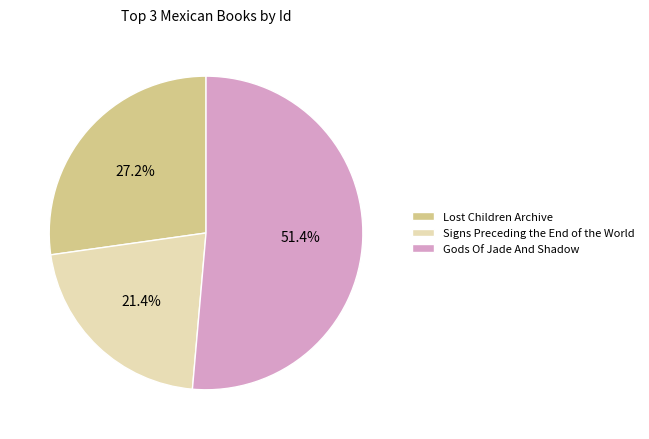

Is the sum of Signs Preceding the End of the World and Gods Of Jade And Shadow greater than half?

Yes